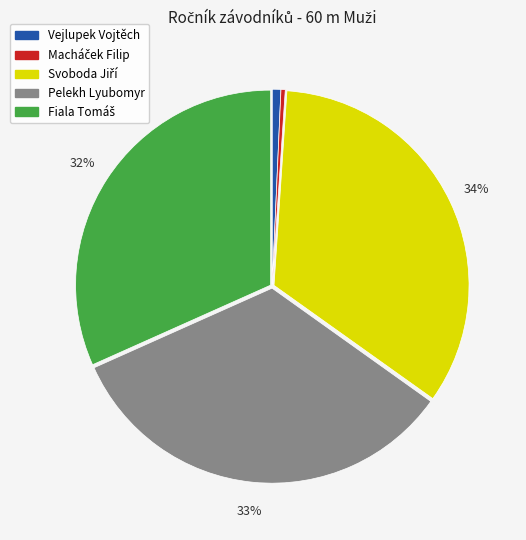

Is it true that Vejlupek Vojtěch is 1% of the pie?

True